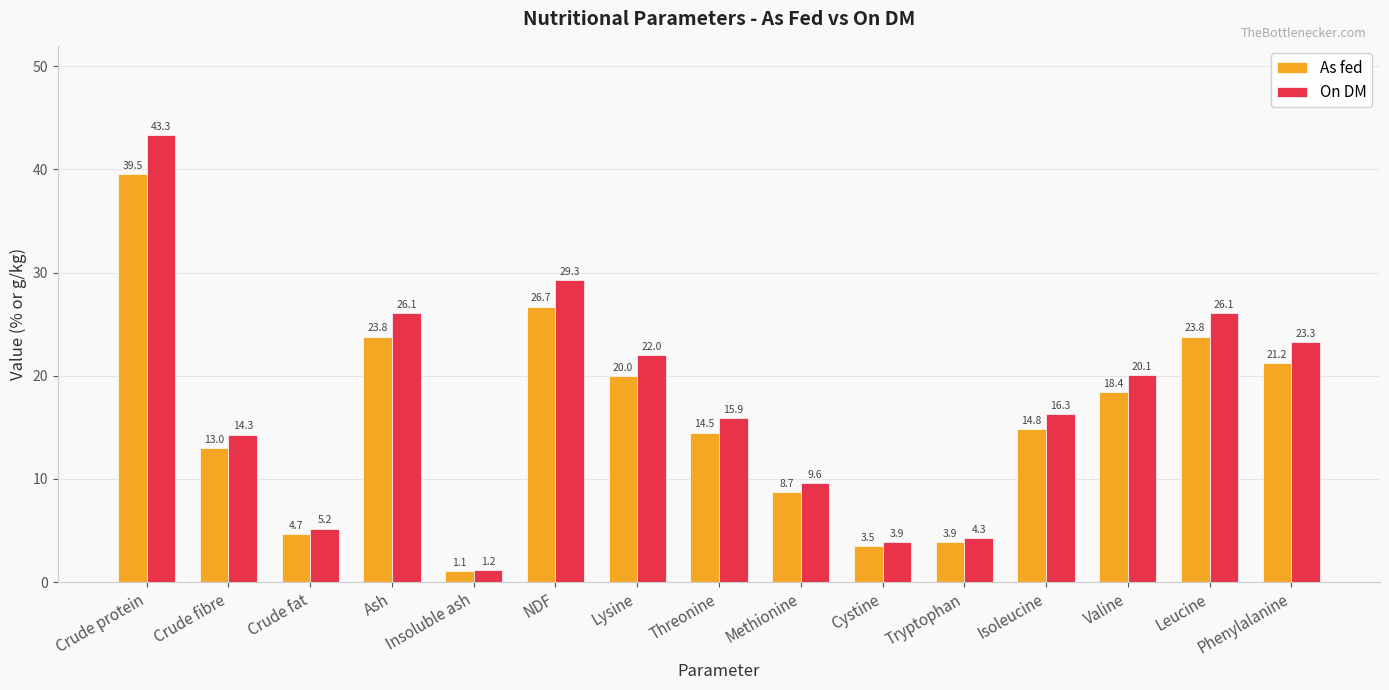

List the series in order of their peak value, highest first.

On DM, As fed